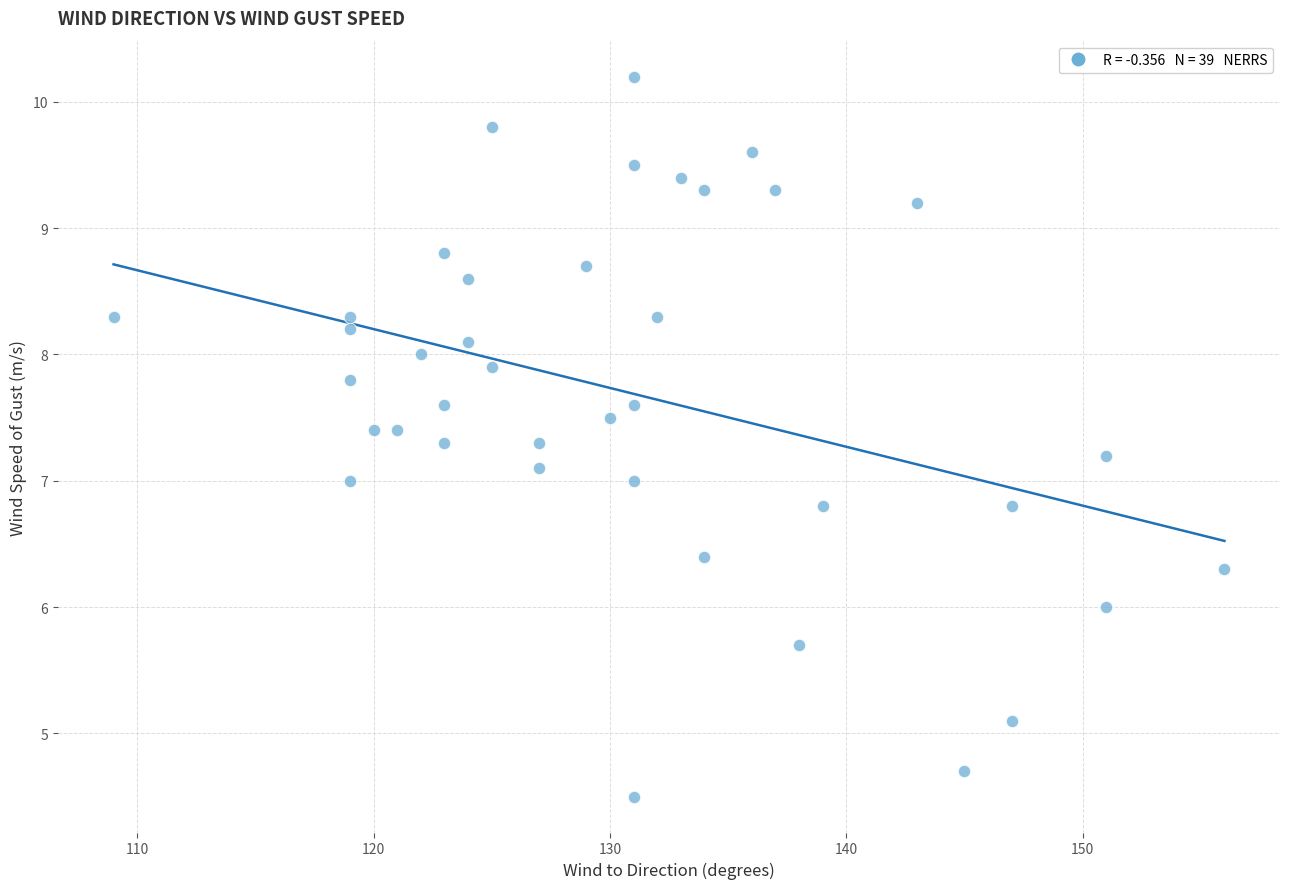

What is the range of Y values (max minus min)?

5.7